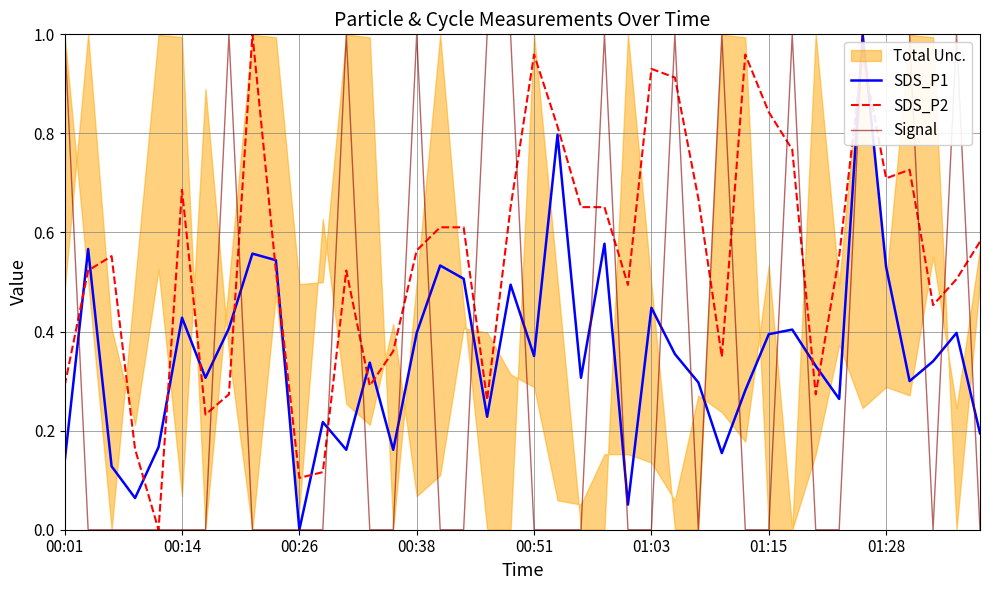

What is the spread (max minus min) of values at 16?

0.6